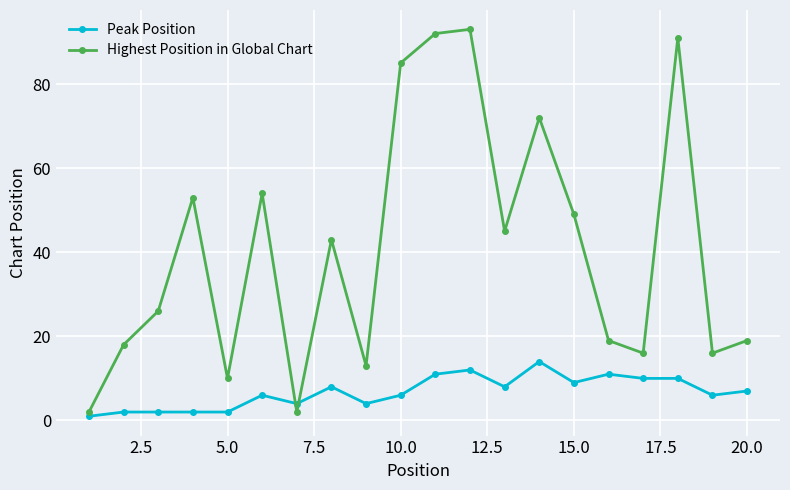

Count the number of categories in the chart.

20